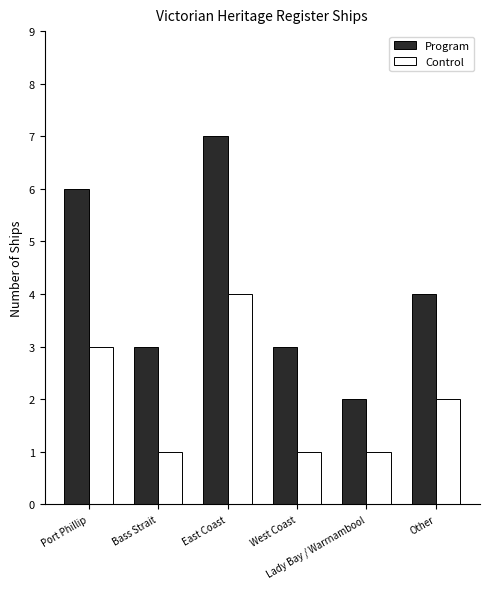

At West Coast, list the series in order from smallest to largest.

Control, Program